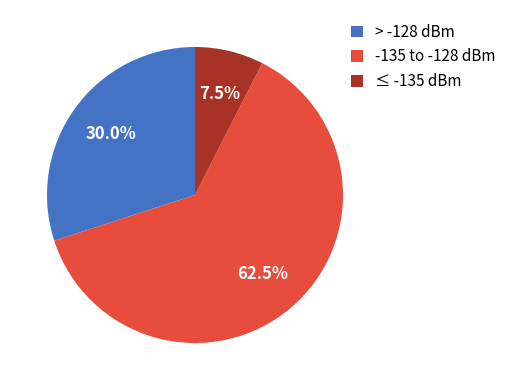

Which category has the smallest portion of the pie?

≤ -135 dBm